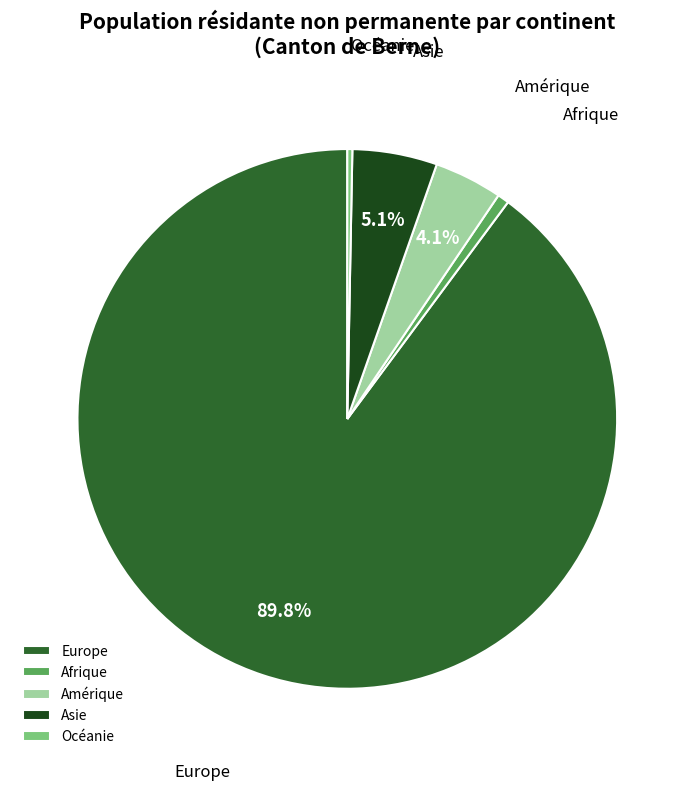

Which category has the biggest portion of the pie?

Europe